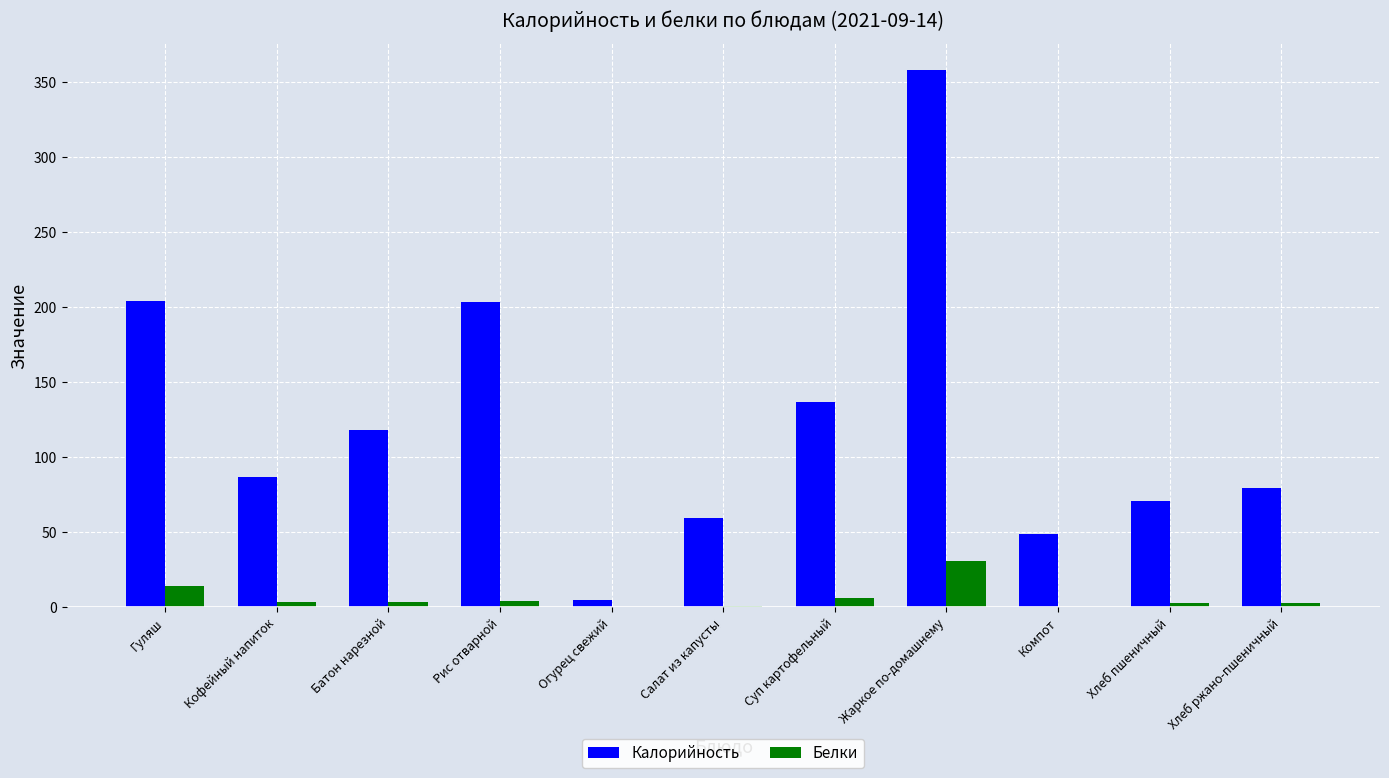

What is the maximum value for Калорийность?

358.0